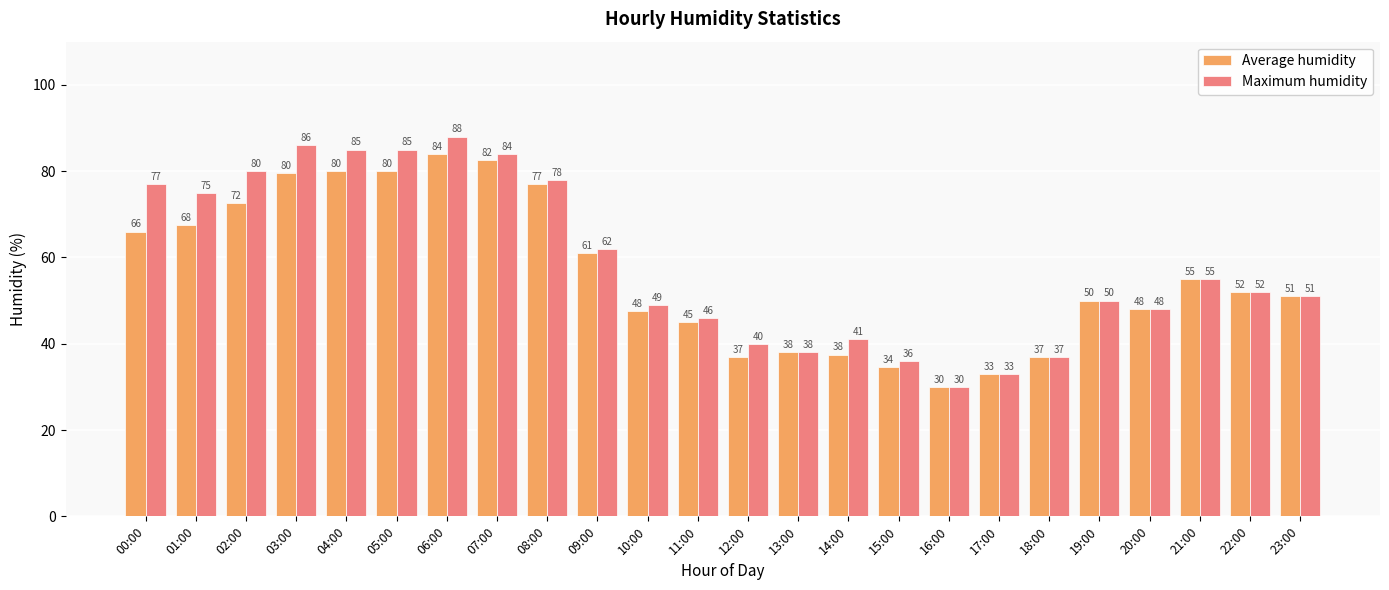

What is the sum of all Maximum humidity values?

1406.0